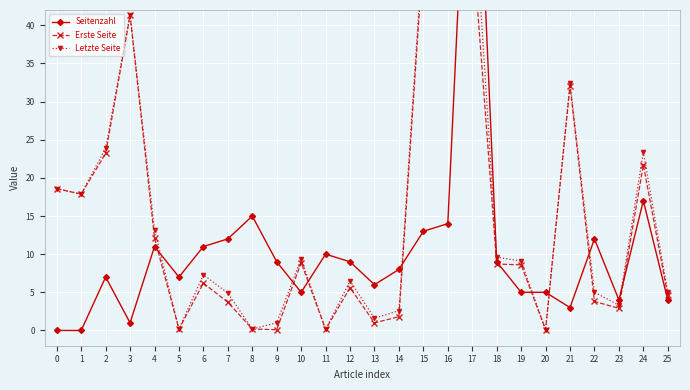

What is the value of the Erste Seite point at the 9th from the left?

0.2